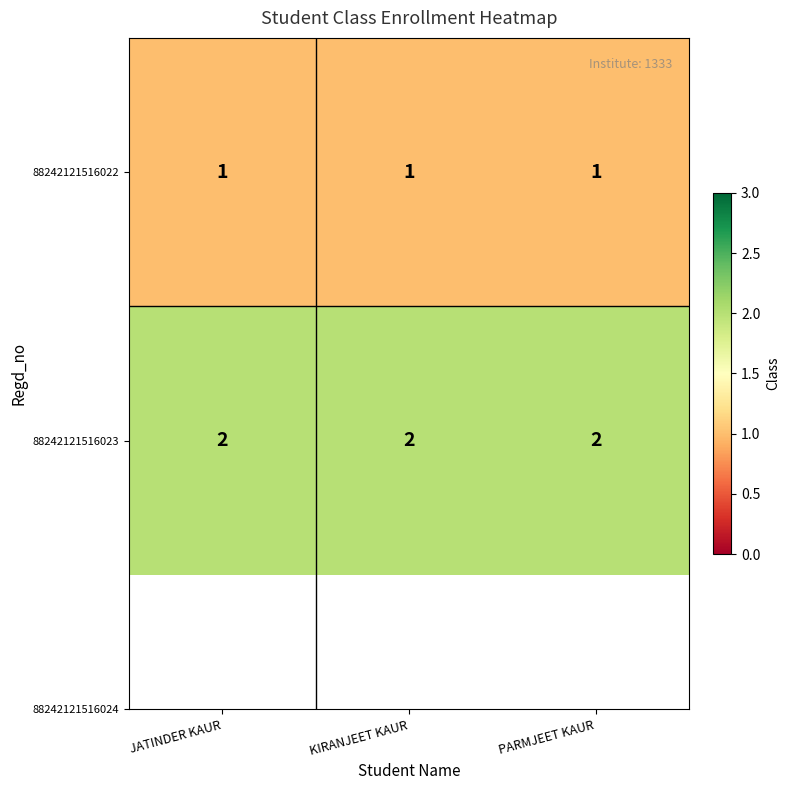

The value of 88242121516023 at JATINDER KAUR is 2. True or false?

True